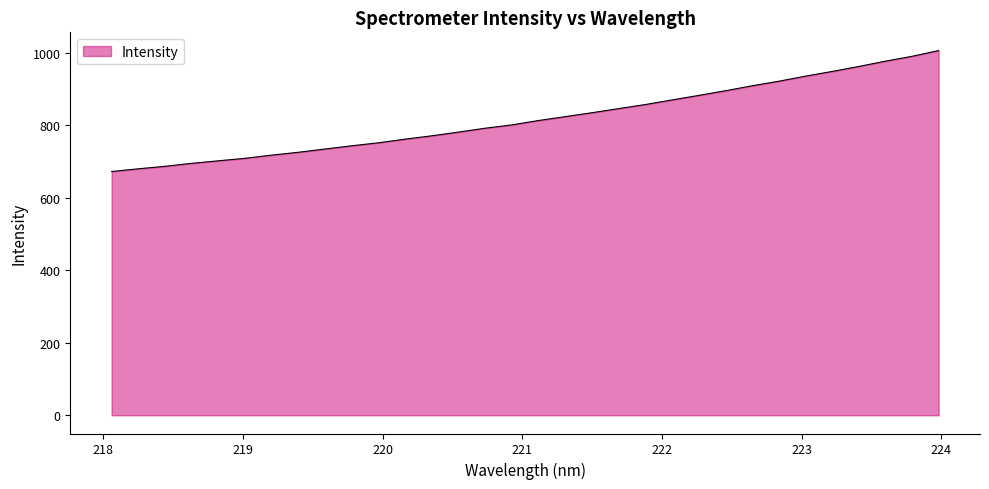

How many categories are shown in the chart?

32